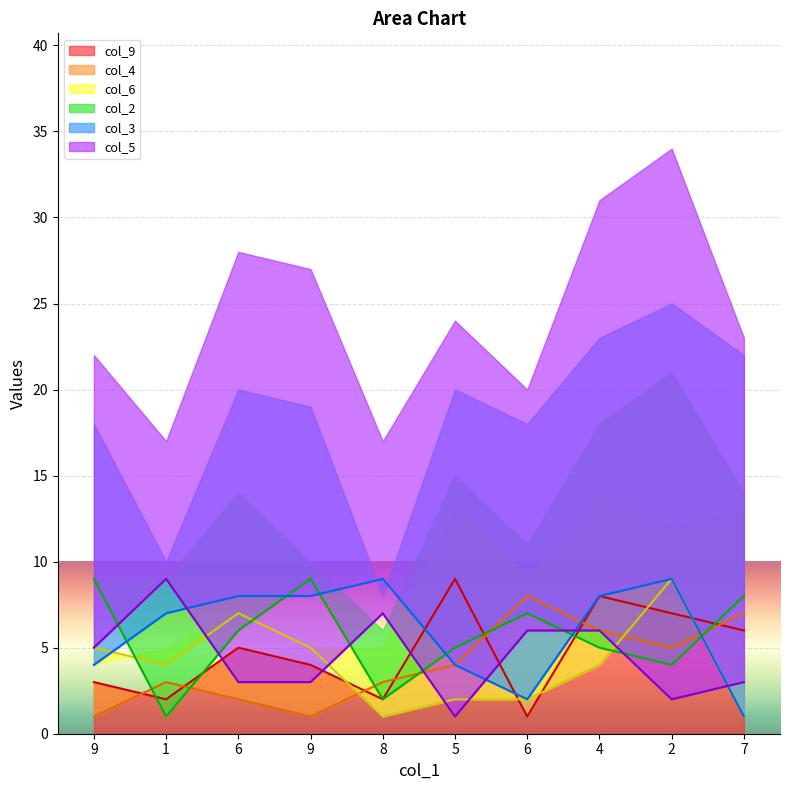

What is the sum of all col_2 values?

56